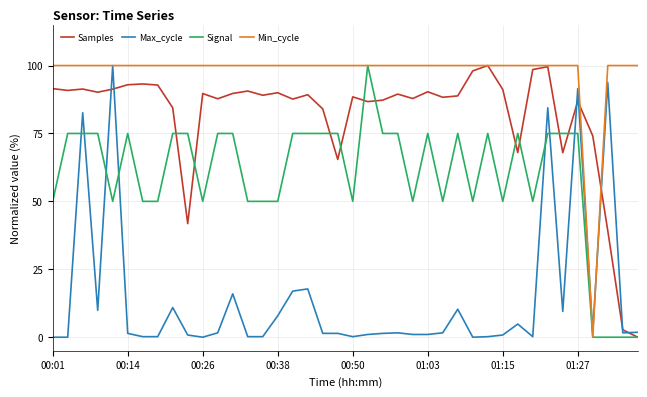

True or false: Signal and Max_cycle intersect in this chart.

True